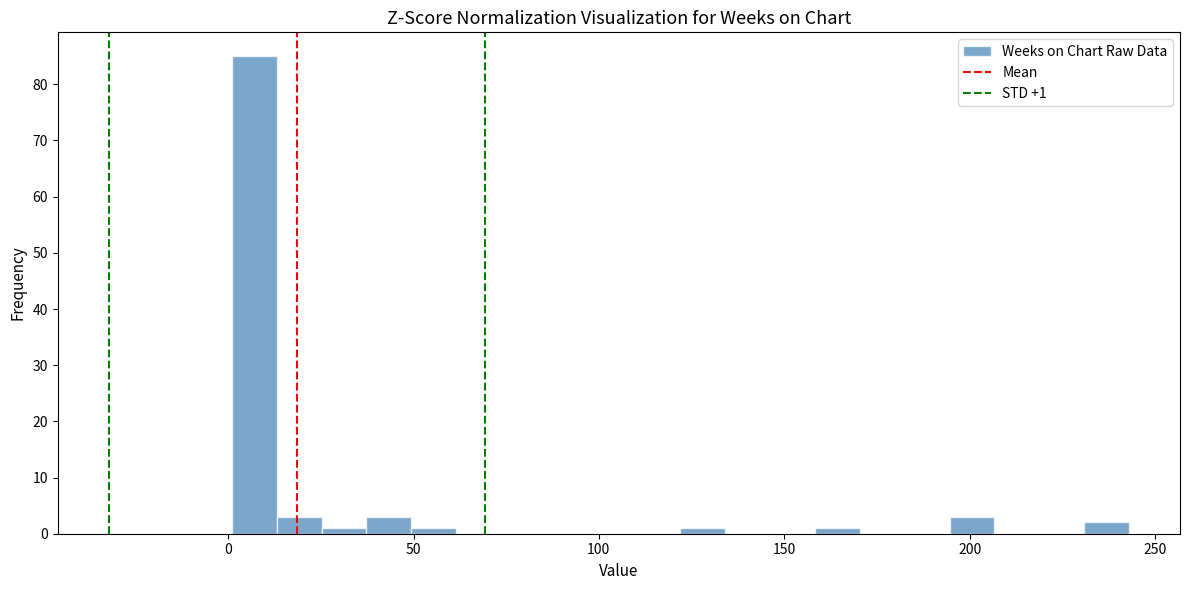

Read against the x-axis, roughly where is the centre of the tallest bar?

5